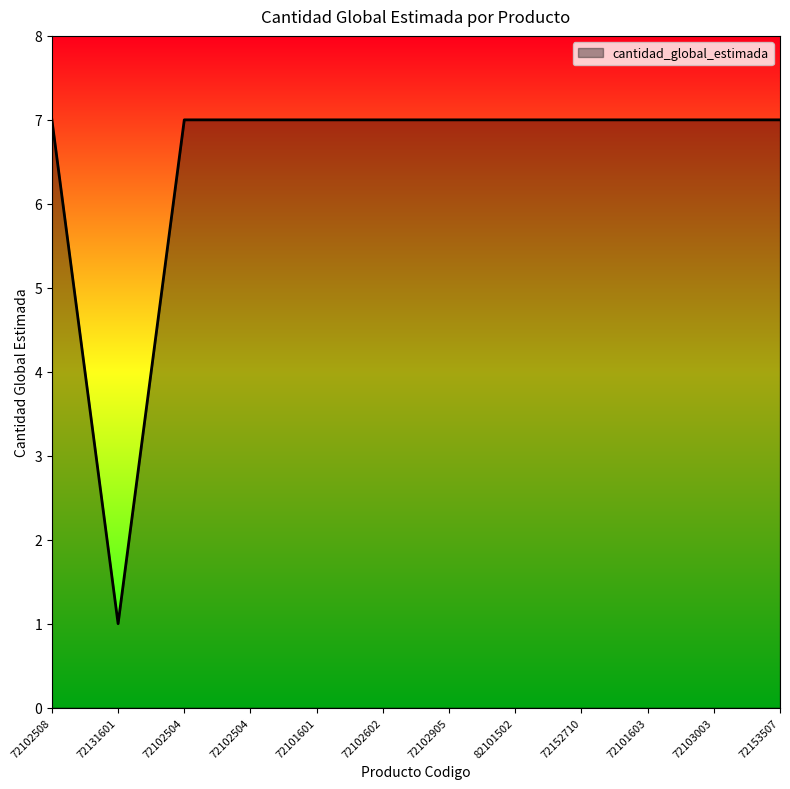

List the labels in order of value, smallest first.

72131601, 72102508, 72102504, 72102504, 72101601, 72102602, 72102905, 82101502, 72152710, 72101603, 72103003, 72153507